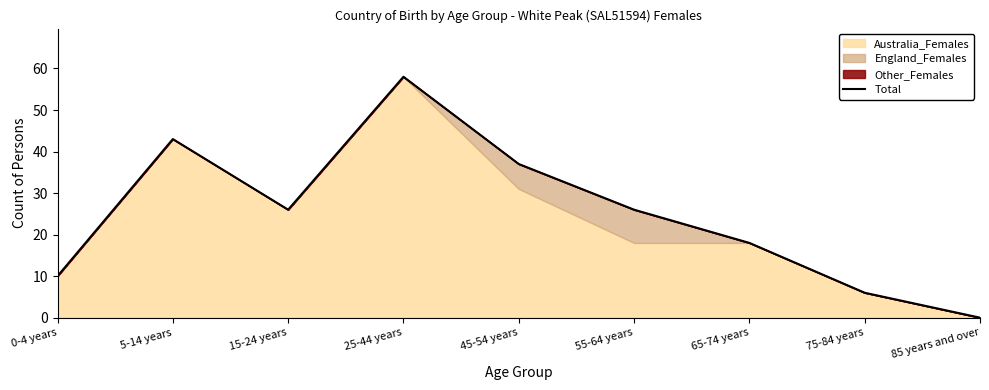

What is the sum of the values at 0-4 years and 85 years and over?

10